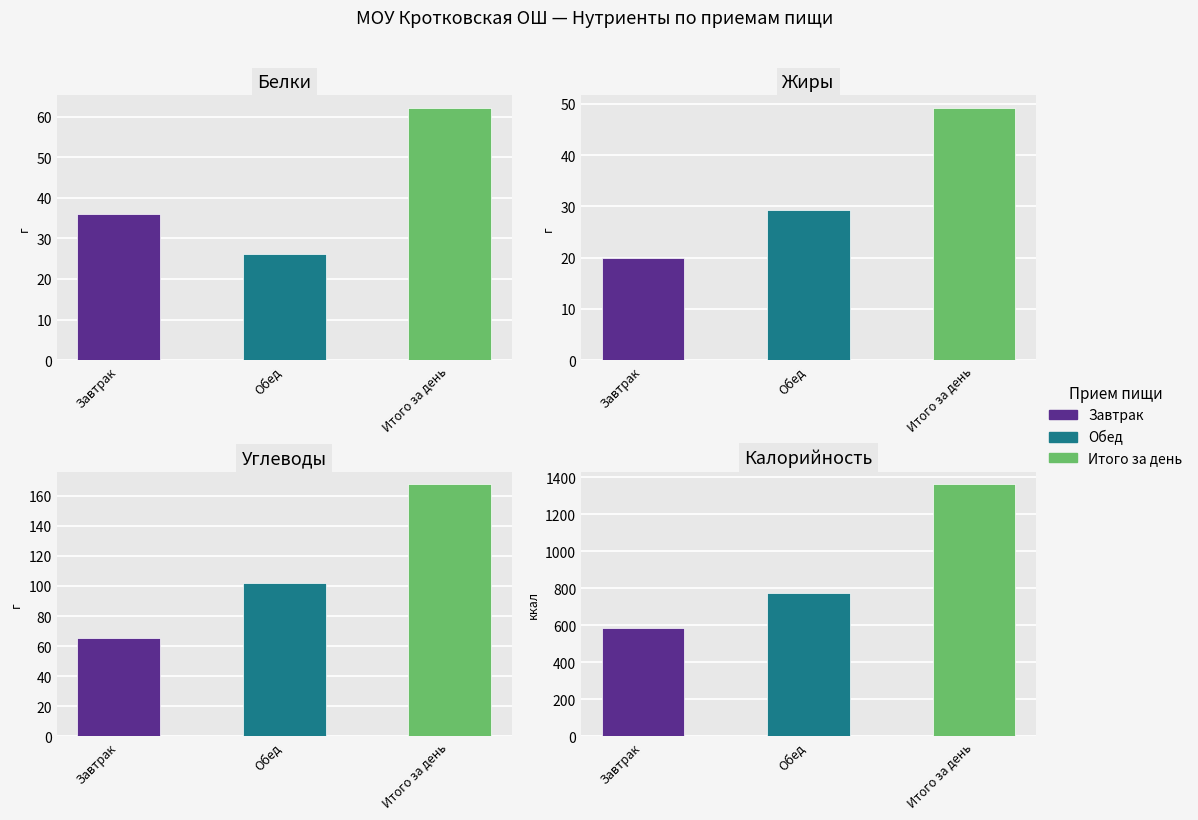

The Завтрак series shows 585.5 at Калорийность. True or false?

True